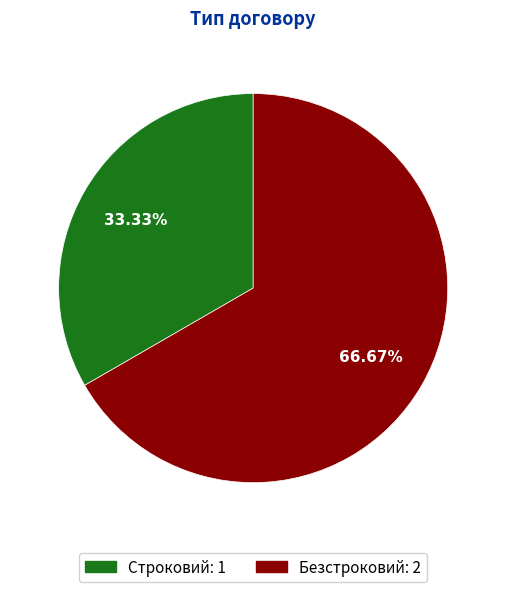

To the nearest percent, what percentage of the pie is Безстроковий?

67%